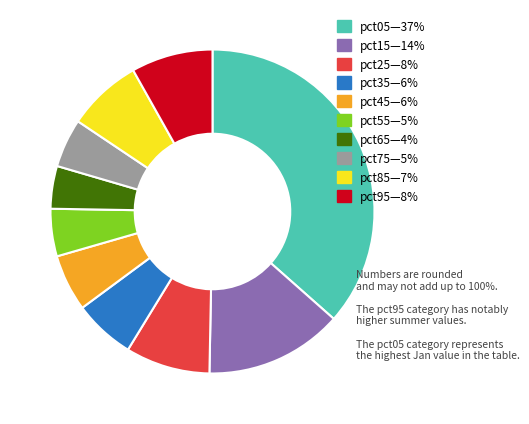

Is there any slice that represents more than half of the pie?

No